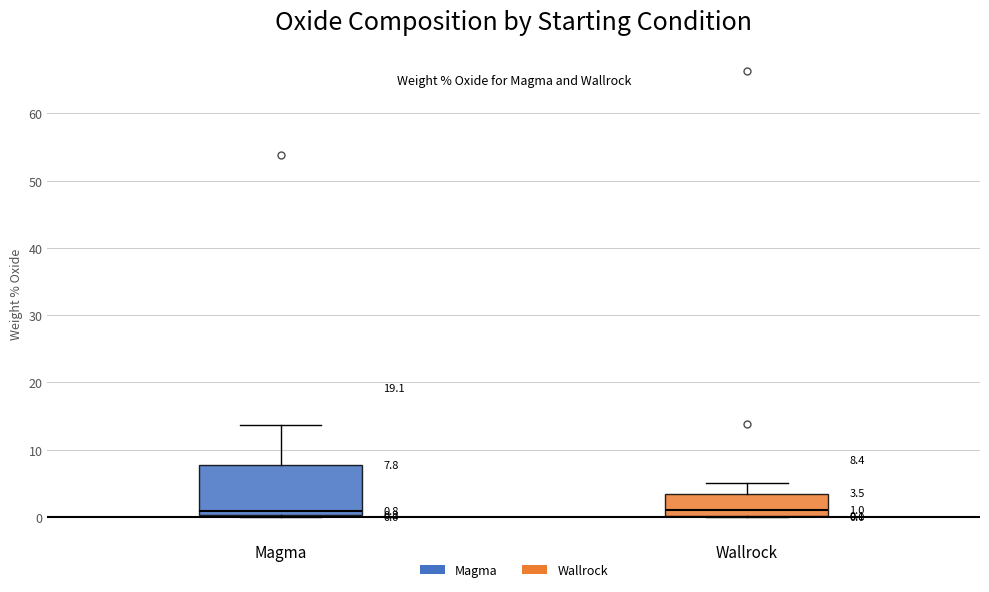

Which box is the tallest, from its lower edge to its upper edge?

Magma